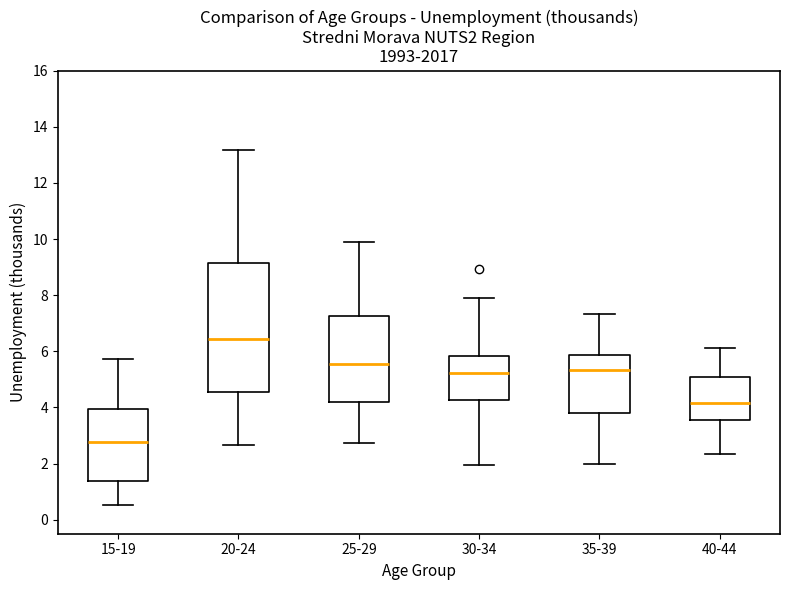

Reading left to right, transcribe this box plot: for each box, give where its median line is, the range the box spans, and where its two whiskers end, as read against the y-axis. The values are not printed on the chart, so give them approximately, as read against the axis.

15-19: median 2.8, box 1.4 to 4.0, whiskers 0.6 to 5.8
20-24: median 6.4, box 4.6 to 9.2, whiskers 2.6 to 13.2
25-29: median 5.6, box 4.2 to 7.2, whiskers 2.8 to 10.0
30-34: median 5.2, box 4.2 to 5.8, whiskers 2.0 to 8.0
35-39: median 5.4, box 3.8 to 5.8, whiskers 2.0 to 7.4
40-44: median 4.2, box 3.6 to 5.0, whiskers 2.4 to 6.2